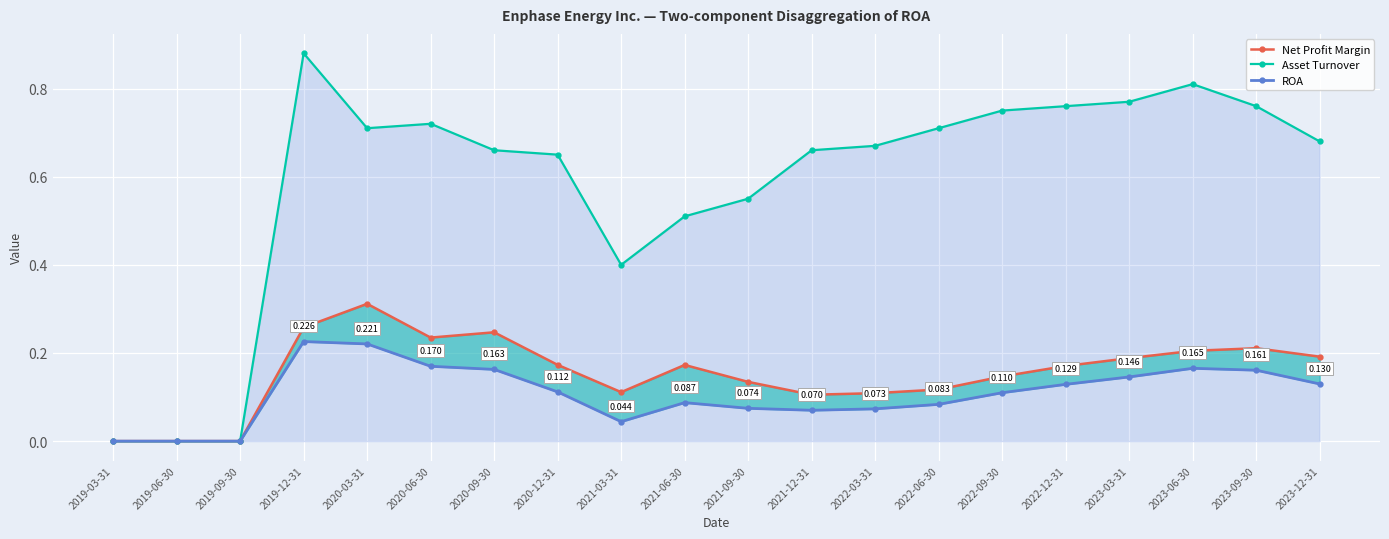

Rank the categories by Net Profit Margin value from lowest to highest.

2019-03-31, 2019-06-30, 2019-09-30, 2021-12-31, 2022-03-31, 2021-03-31, 2022-06-30, 2021-09-30, 2022-09-30, 2022-12-31, 2021-06-30, 2020-12-31, 2023-03-31, 2023-12-31, 2023-06-30, 2023-09-30, 2020-06-30, 2020-09-30, 2019-12-31, 2020-03-31